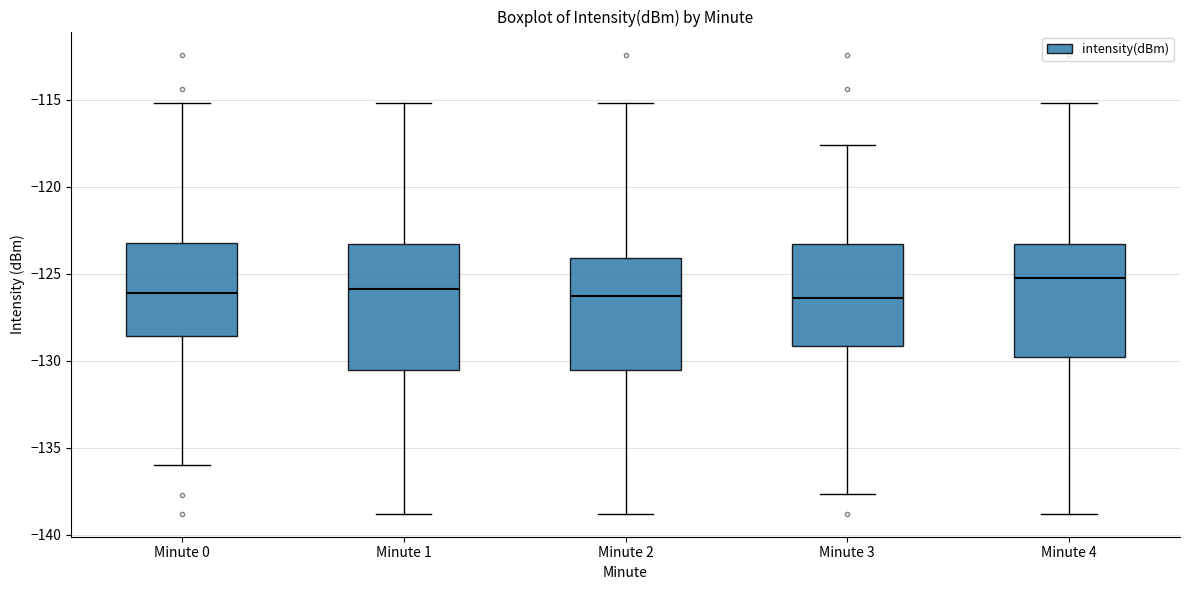

Reading left to right, transcribe this box plot: for each box, give where its median line is, the range the box spans, and where its two whiskers end, as read against the y-axis. The values are not printed on the chart, so give them approximately, as read against the axis.

Minute 0: median -126.0, box -128.5 to -123.0, whiskers -136.0 to -115.0
Minute 1: median -126.0, box -130.5 to -123.5, whiskers -139.0 to -115.0
Minute 2: median -126.5, box -130.5 to -124.0, whiskers -139.0 to -115.0
Minute 3: median -126.5, box -129.0 to -123.5, whiskers -137.5 to -117.5
Minute 4: median -125.5, box -130.0 to -123.5, whiskers -139.0 to -115.0